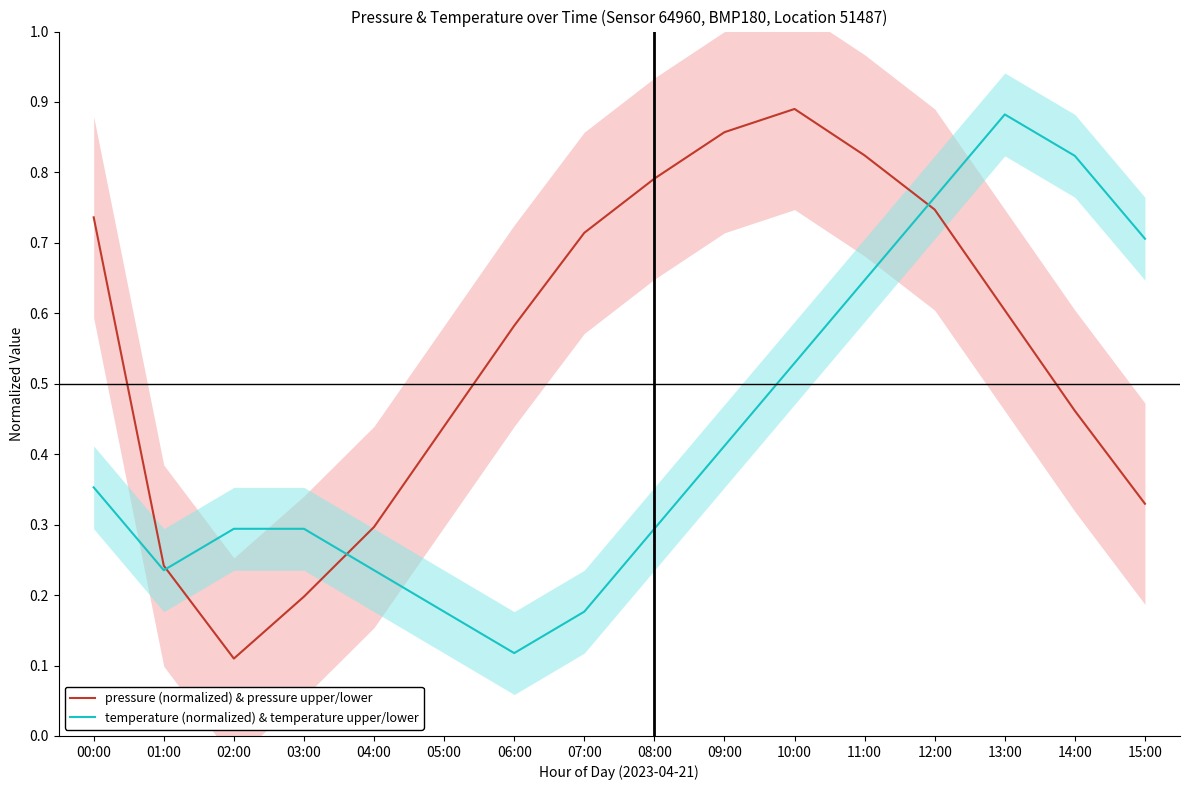

Read the temperature (normalized) & temperature upper/lower value at 13:00.

0.9